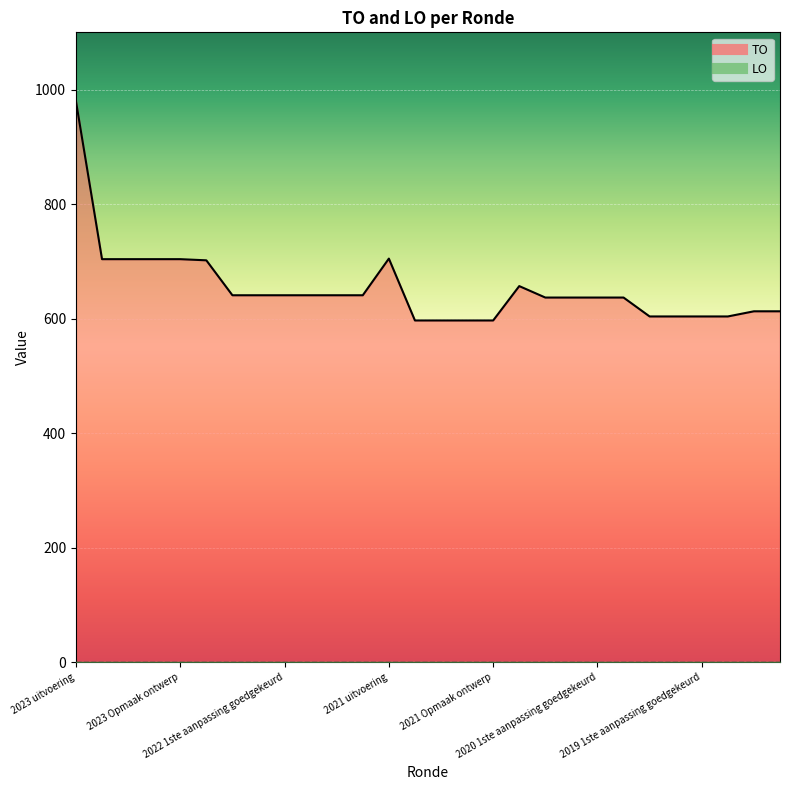

What is the value of the 26th point from the left?

604